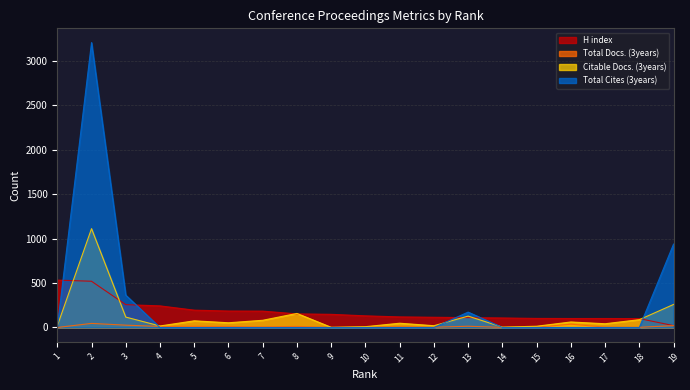

What is the total value across all series at 10?

143